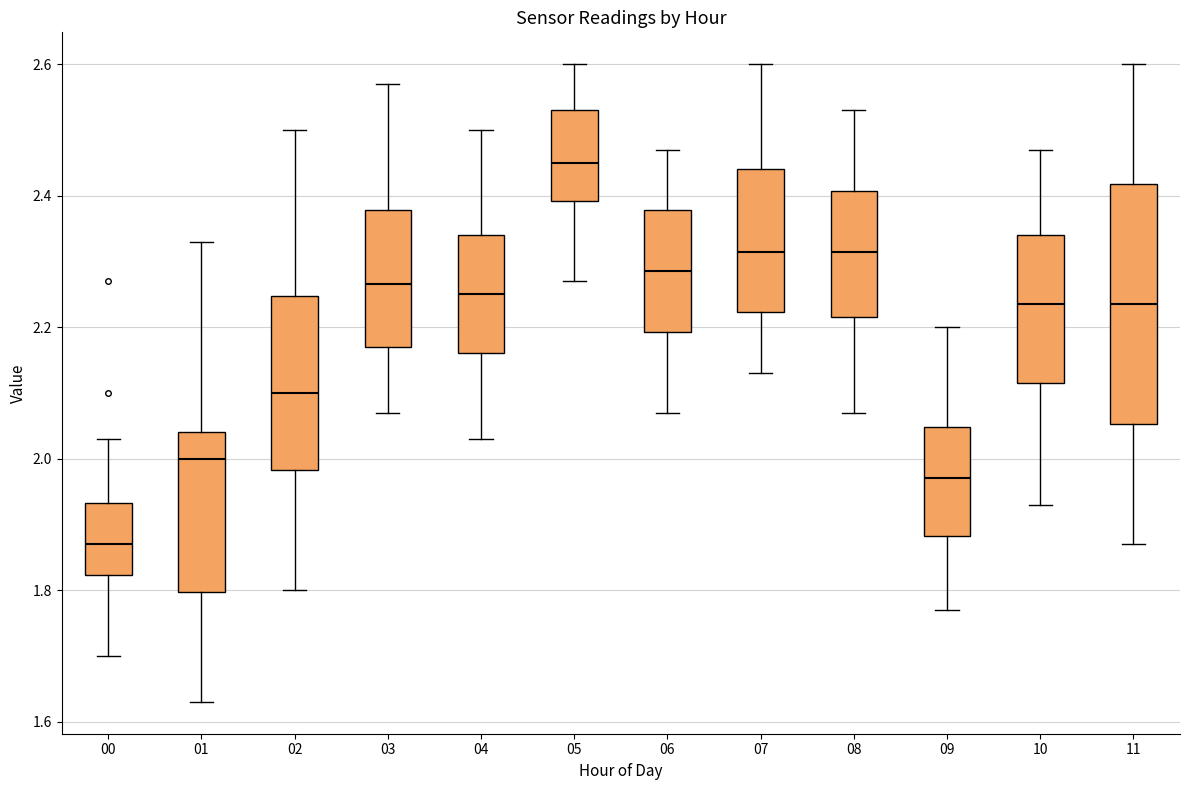

Comparing the boxes themselves (not the whiskers), which one is the tallest?

11